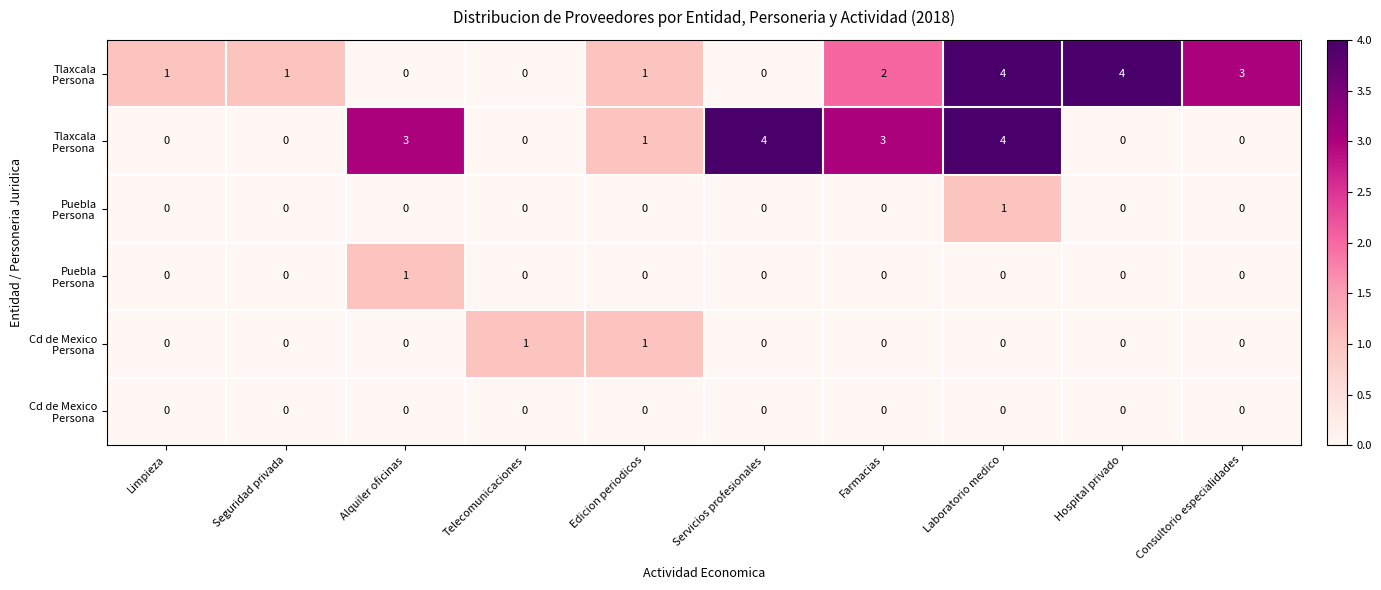

What is the total value across all series at Alquiler oficinas?

4